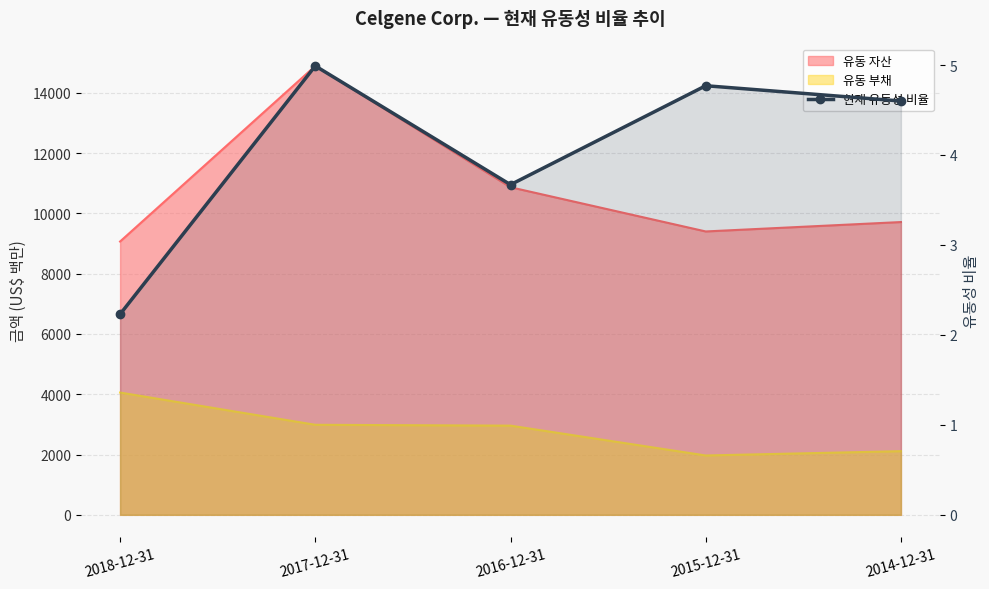

The value at 2015-12-31 is 2.4. True or false?

False